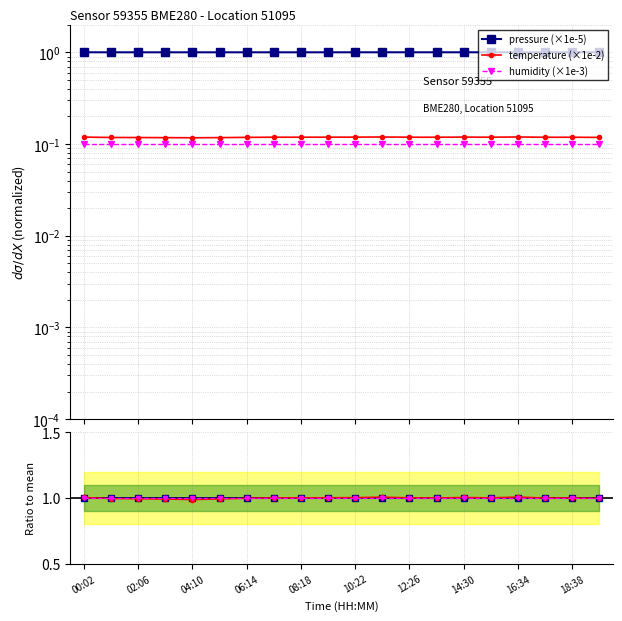

At which label does humidity reach its peak?

00:02